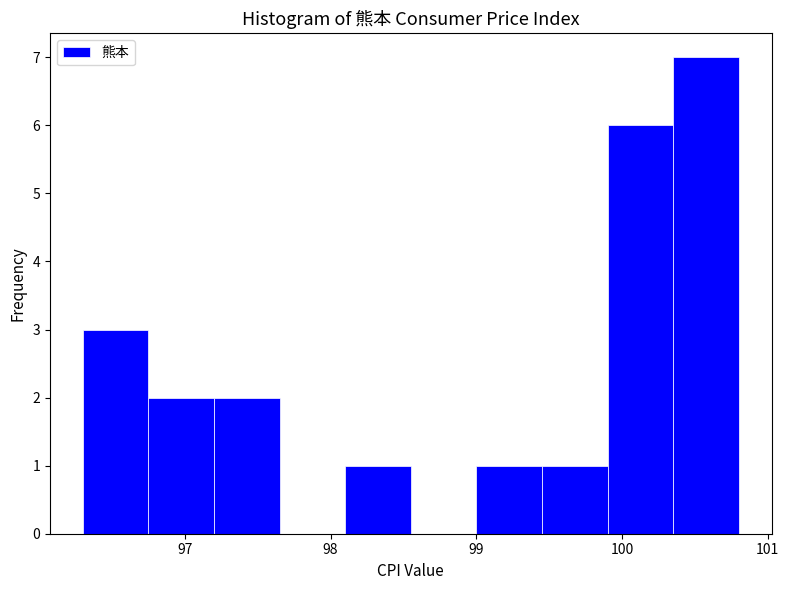

Reading left to right, list every bar in this chart as the range it spans on the x-axis followed by its height. Neither the bar edges nor the heights are printed on the chart, so give them approximately, as read against the axes.

96.30 to 96.75: 3
96.75 to 97.20: 2
97.20 to 97.65: 2
97.65 to 98.10: 0
98.10 to 98.55: 1
98.55 to 99.00: 0
99.00 to 99.45: 1
99.45 to 99.90: 1
99.90 to 100.35: 6
100.35 to 100.80: 7